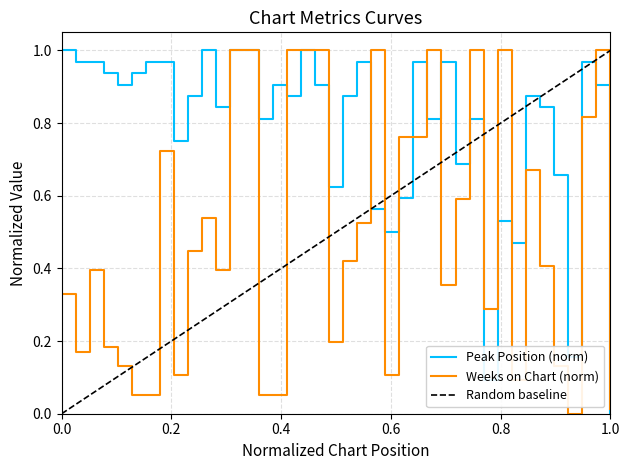

Which series has the largest total across all categories?

Peak Position